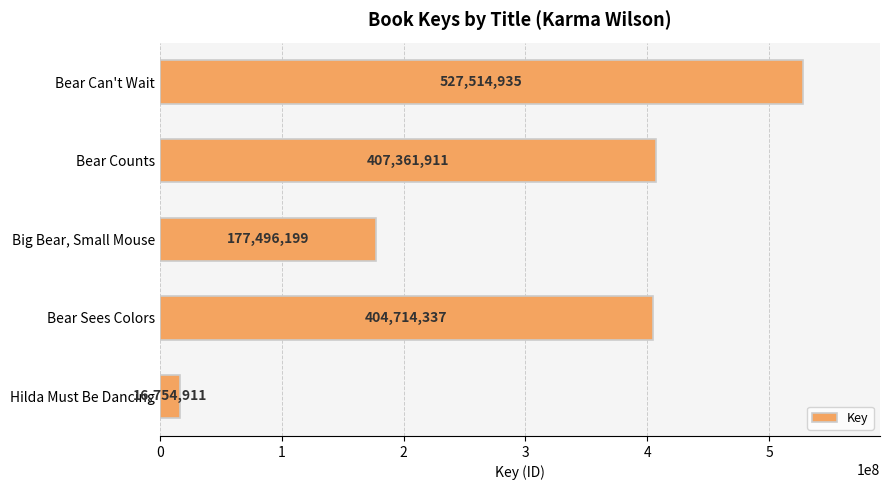

Count the number of categories in the chart.

5